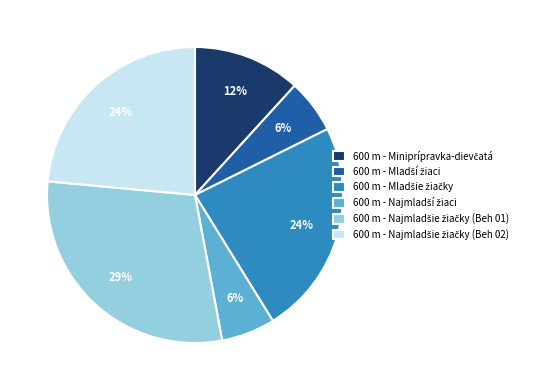

To the nearest percent, what is the average slice percentage?

17%